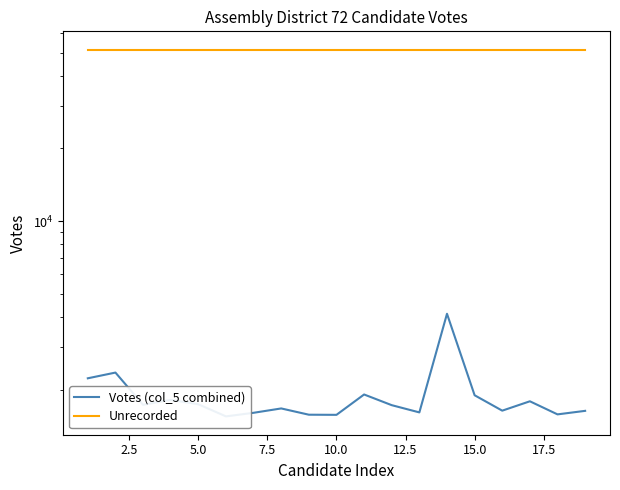

What is the maximum value shown in the chart?

51394